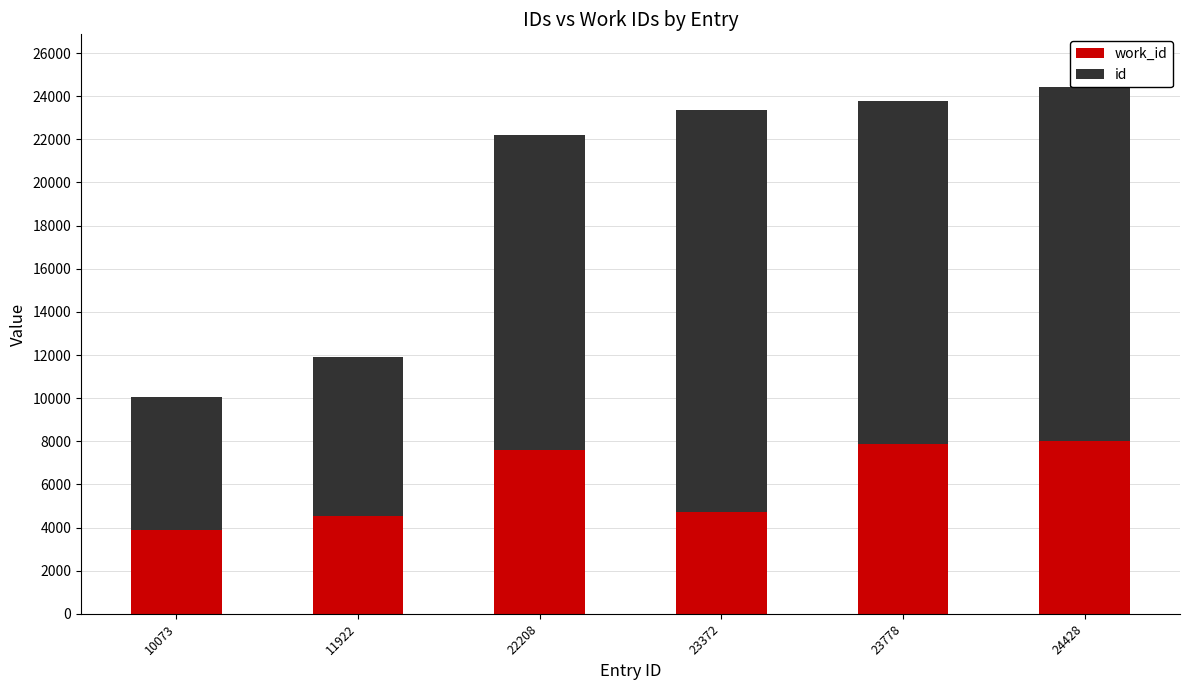

How many data points does each series have?

6